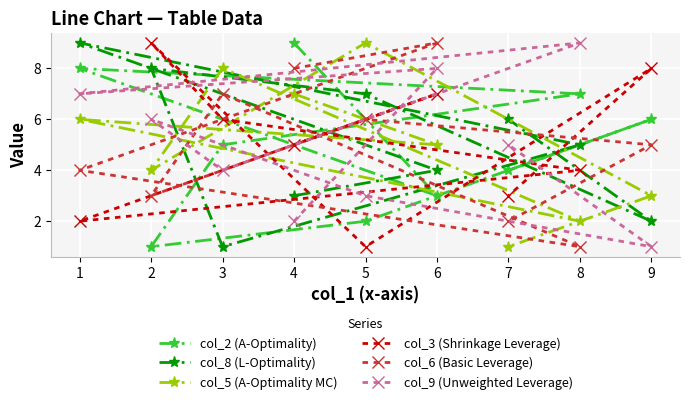

What is the sum of all col_2 (A-Optimality) values?

45